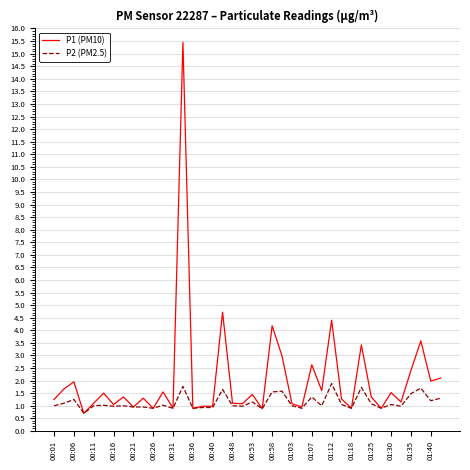

How many lines are shown in the chart?

2